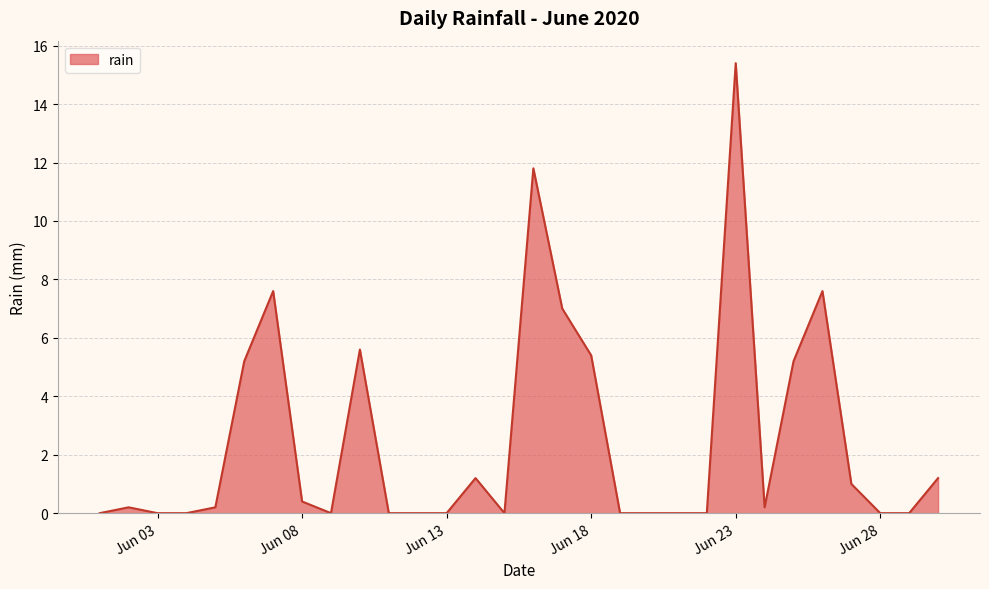

What is the greatest value displayed?

15.4